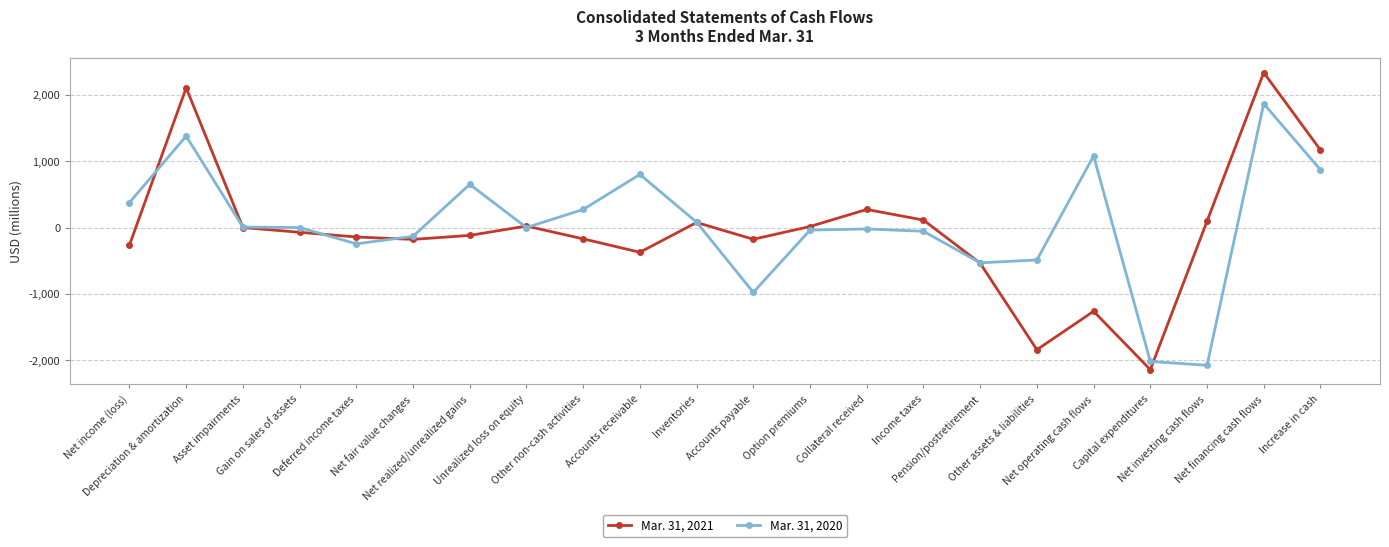

List the series in order of their peak value, highest first.

Mar. 31, 2021, Mar. 31, 2020